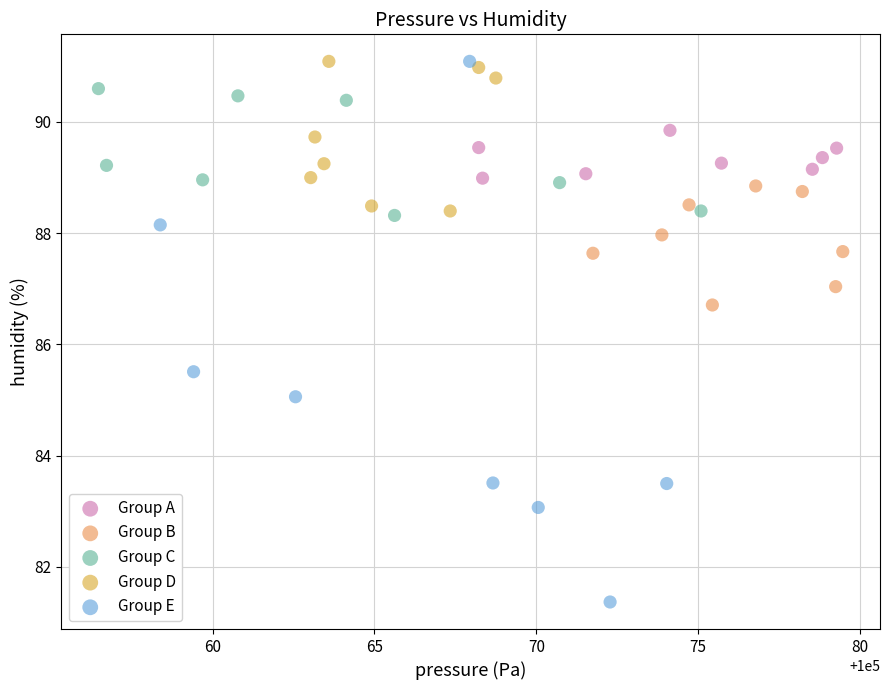

Which series contains the lowest Y value?

Group E